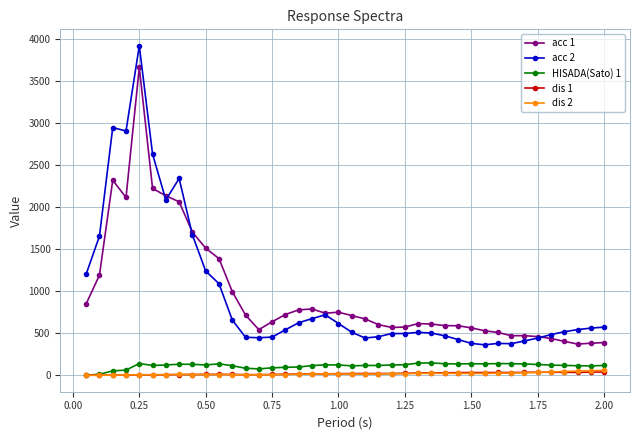

True or false: acc 2 and HISADA(Sato) 1 cross at least once.

False